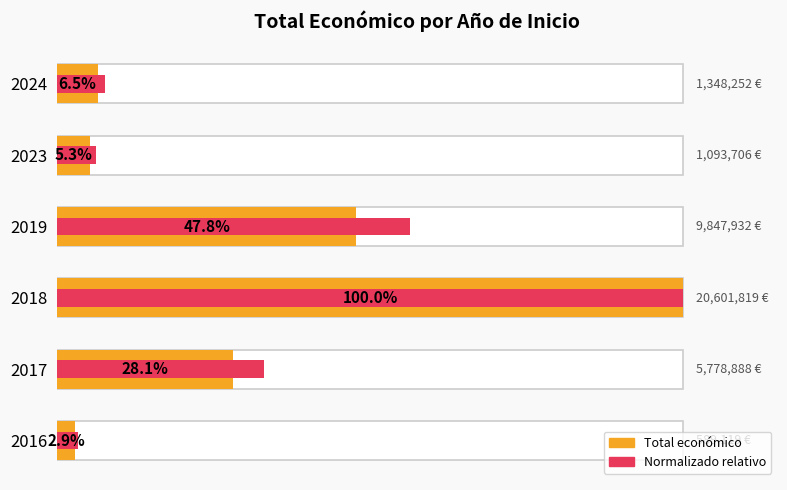

Reading right to left, what are all the values shown in this chart?

Total económico: 0.1	0.1	0.5	1.0	0.3	0.0
Normalizado máx: 0.1	0.1	0.6	1.0	0.3	0.0